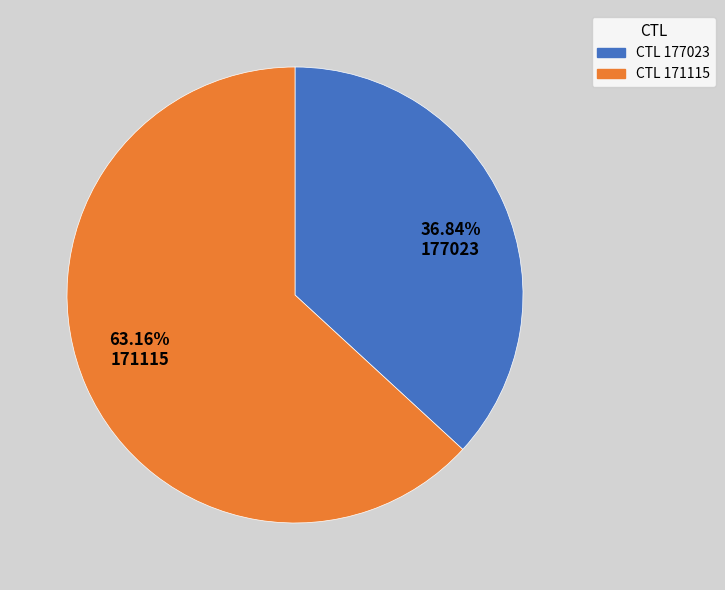

Rank the categories by value from highest to lowest.

63.16% 171115, 36.84% 177023